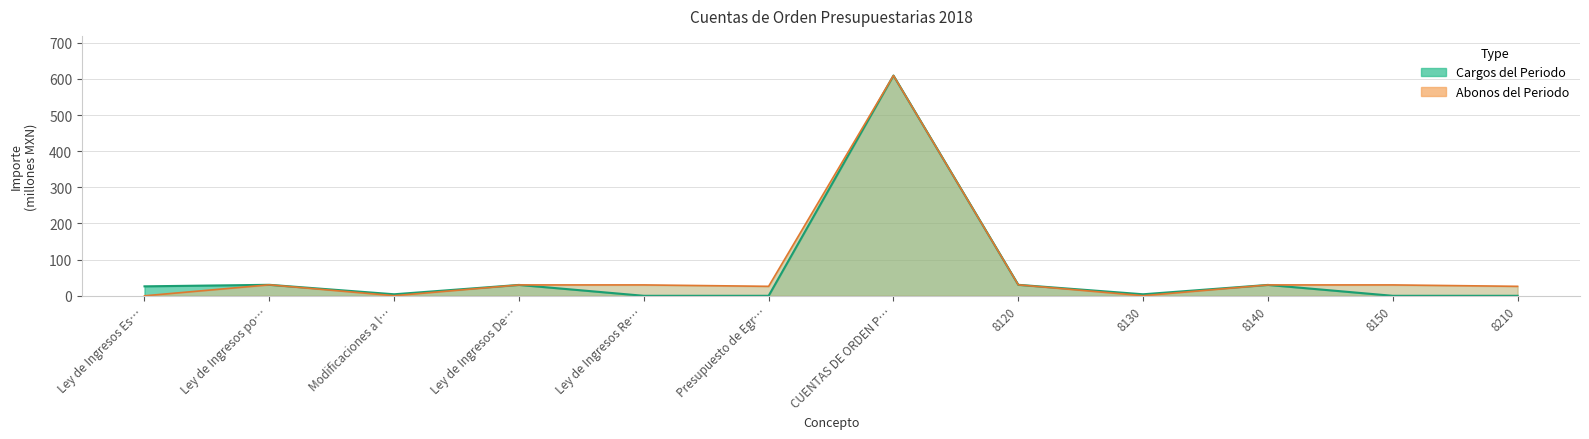

At which category is the sum across all series the highest?

CUENTAS DE ORDEN P…